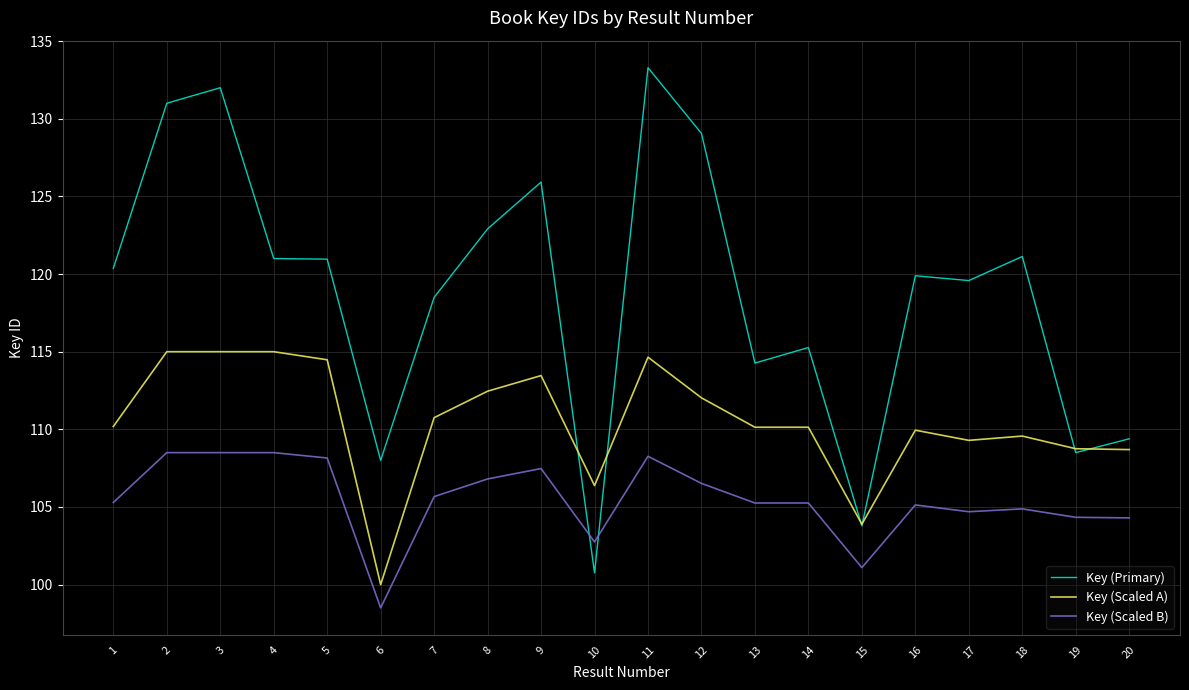

What value does the Key (Scaled B) series have at 8?

106.8